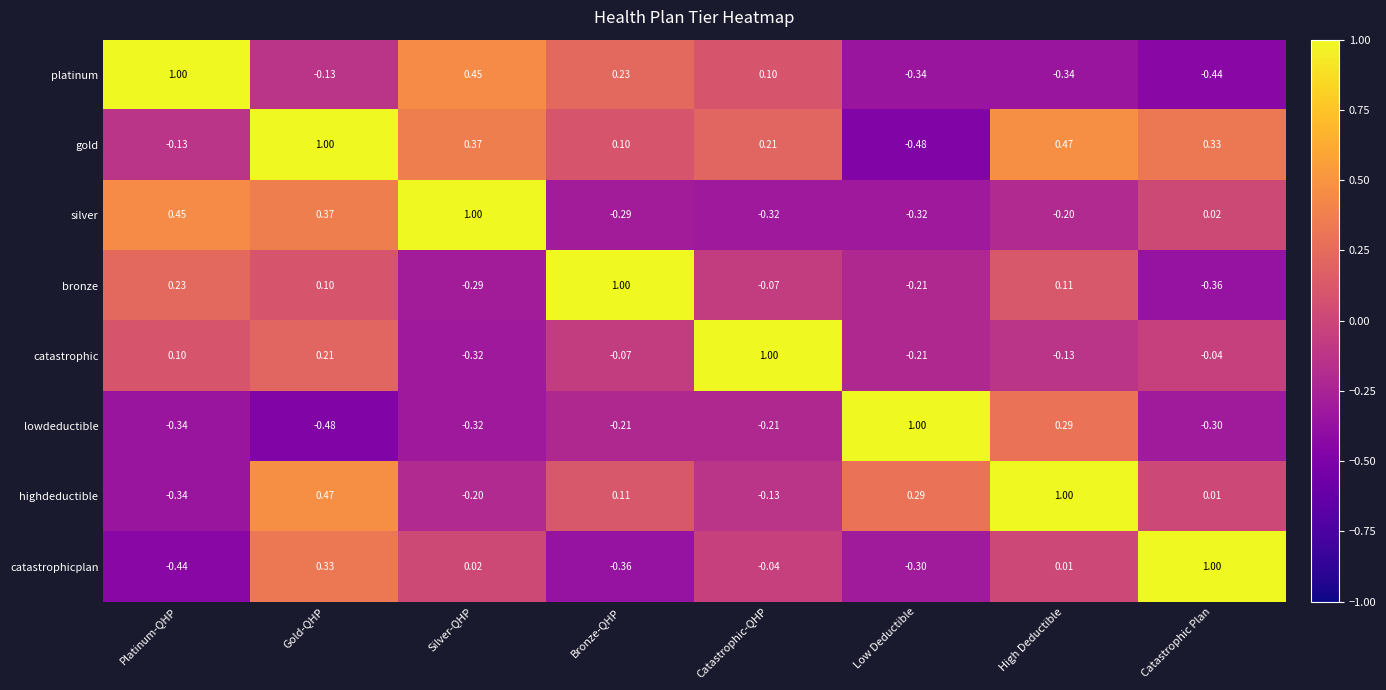

List the labels in order of highdeductible value, largest first.

High Deductible, Gold-QHP, Low Deductible, Bronze-QHP, Catastrophic Plan, Catastrophic-QHP, Silver-QHP, Platinum-QHP